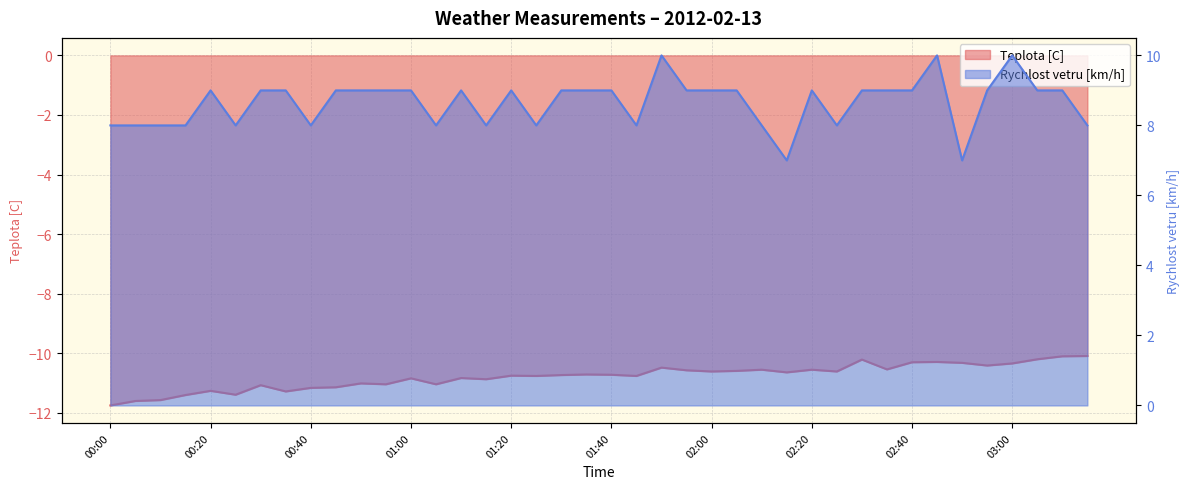

Reading left to right, what are all the values shown in this chart?

Teplota [C]: -11.8	-11.6	-11.6	-11.4	-11.3	-11.4	-11.1	-11.3	-11.2	-11.1	-11.0	-11.0	-10.8	-11.0	-10.8	-10.9	-10.8	-10.8	-10.7	-10.7	-10.7	-10.8	-10.5	-10.6	-10.6	-10.6	-10.6	-10.6	-10.6	-10.6	-10.2	-10.5	-10.3	-10.3	-10.3	-10.4	-10.3	-10.2	-10.1	-10.1
Rychlost vetru [km/h]: 8.0	8.0	8.0	8.0	9.0	8.0	9.0	9.0	8.0	9.0	9.0	9.0	9.0	8.0	9.0	8.0	9.0	8.0	9.0	9.0	9.0	8.0	10.0	9.0	9.0	9.0	8.0	7.0	9.0	8.0	9.0	9.0	9.0	10.0	7.0	9.0	10.0	9.0	9.0	8.0